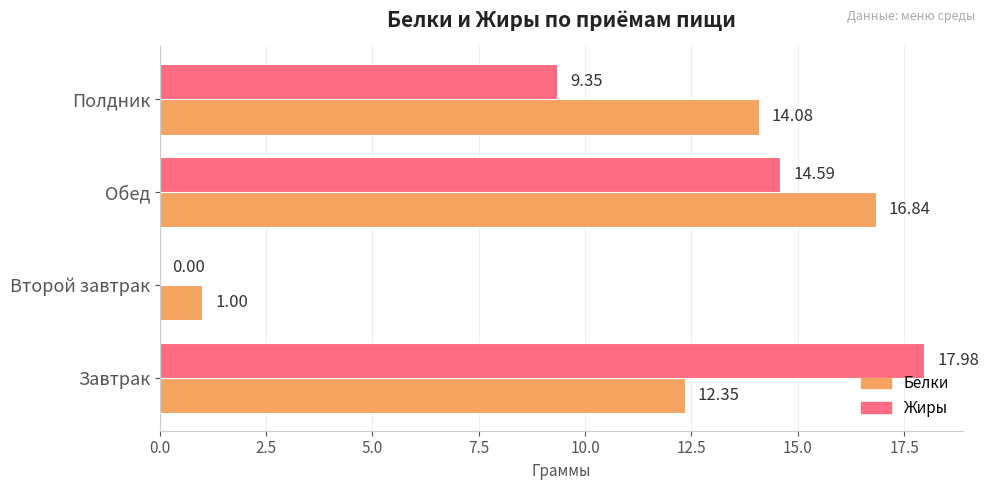

At which label does Жиры reach its peak?

Завтрак